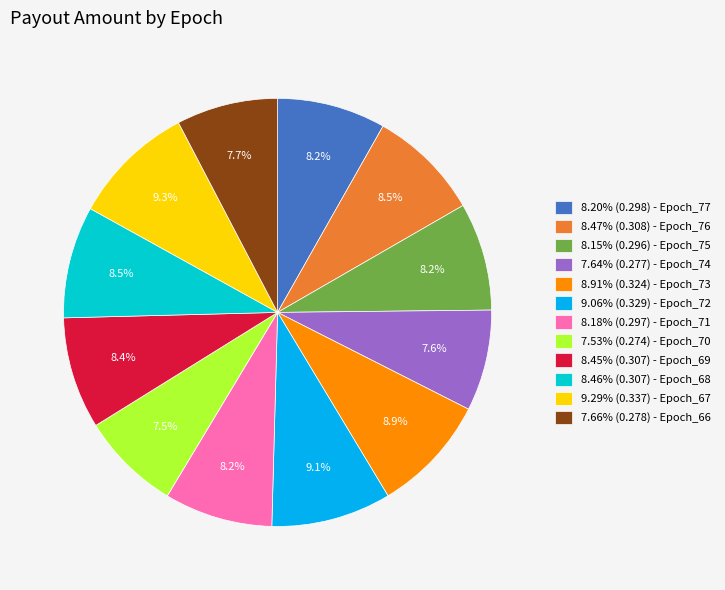

What is the total percentage of 8.91% (0.324) - Epoch_73 and 7.53% (0.274) - Epoch_70?

16.4%